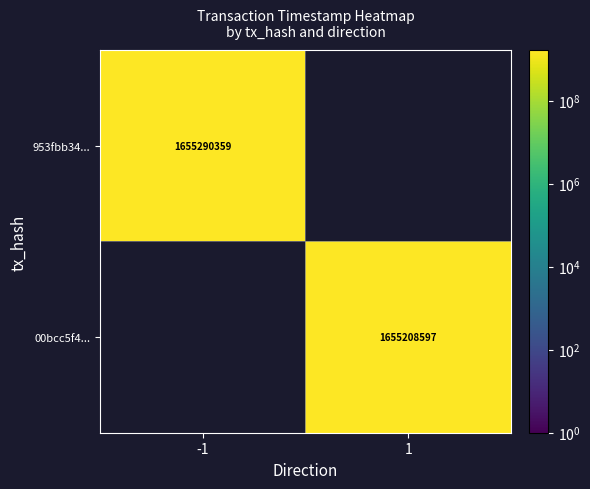

What is the smallest value displayed?

1655208597.0